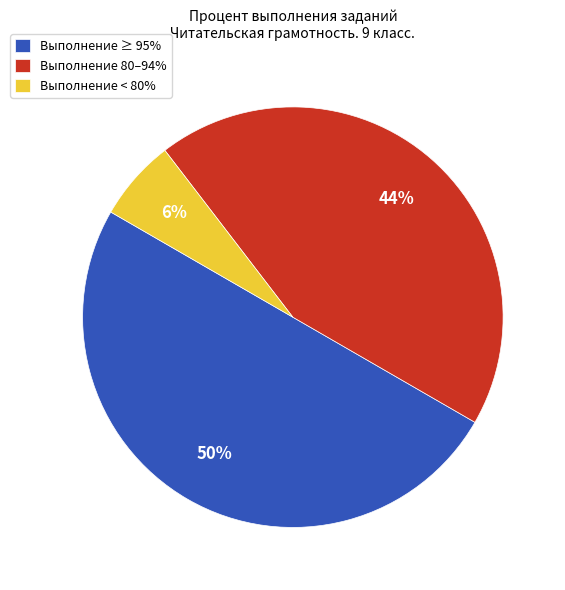

Rank the categories by value from lowest to highest.

Выполнение < 80%, Выполнение 80–94%, Выполнение ≥ 95%